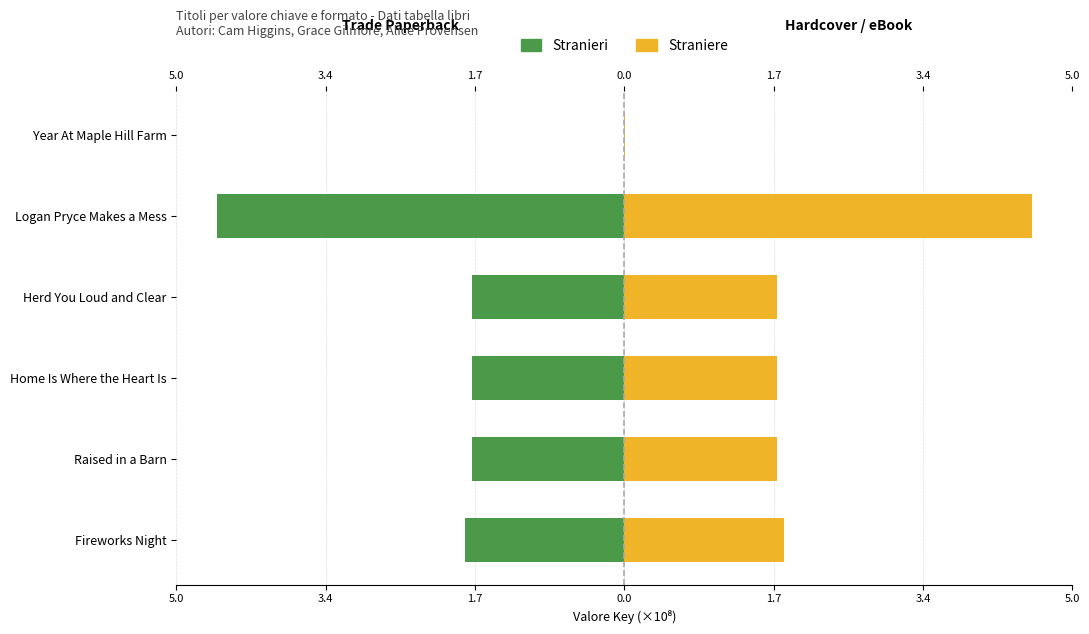

Reading left to right, extract all data points from this chart.

Stranieri: -1.8	-1.7	-1.7	-1.7	-4.6	-0.0
Straniere: 1.8	1.7	1.7	1.7	4.6	0.0